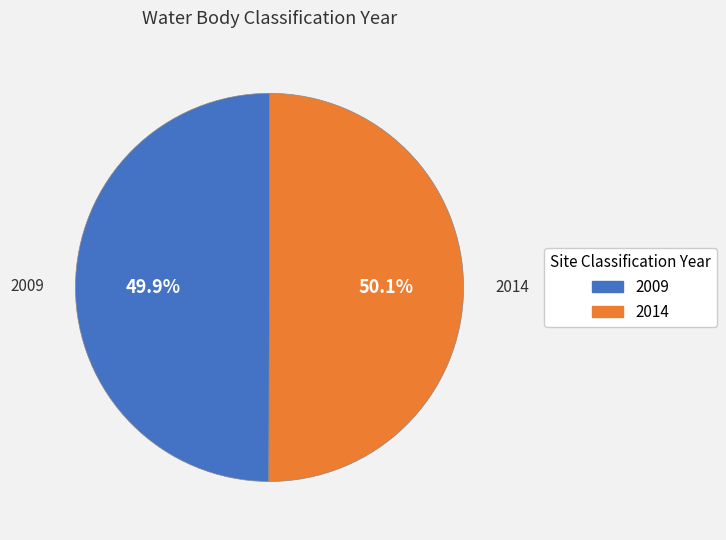

Does any single category account for the majority?

Yes